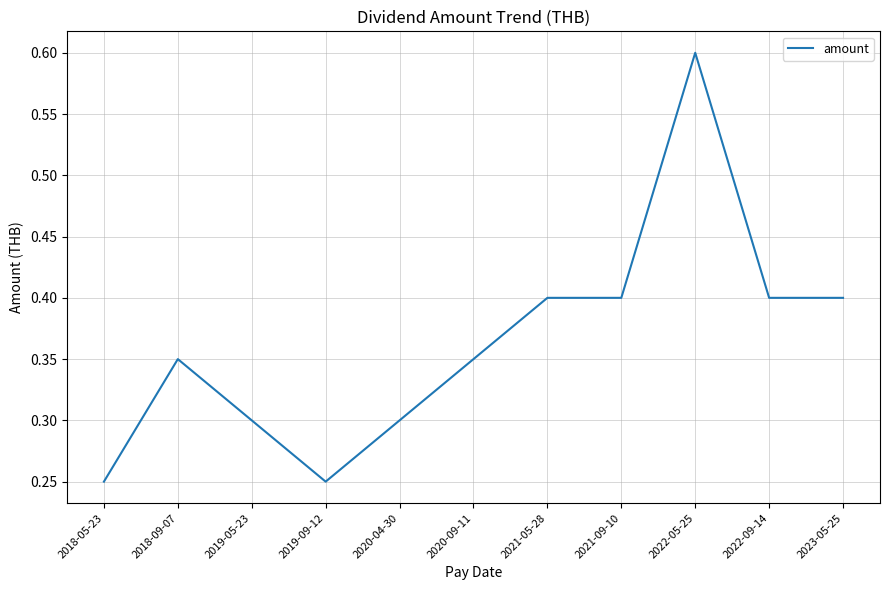

What is the approximate value at 2021-05-28?

0.4